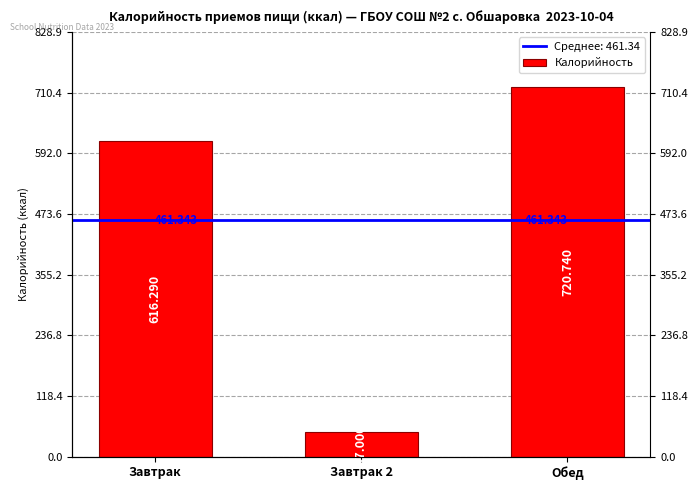

At which category does the chart reach its minimum across all series?

Завтрак 2